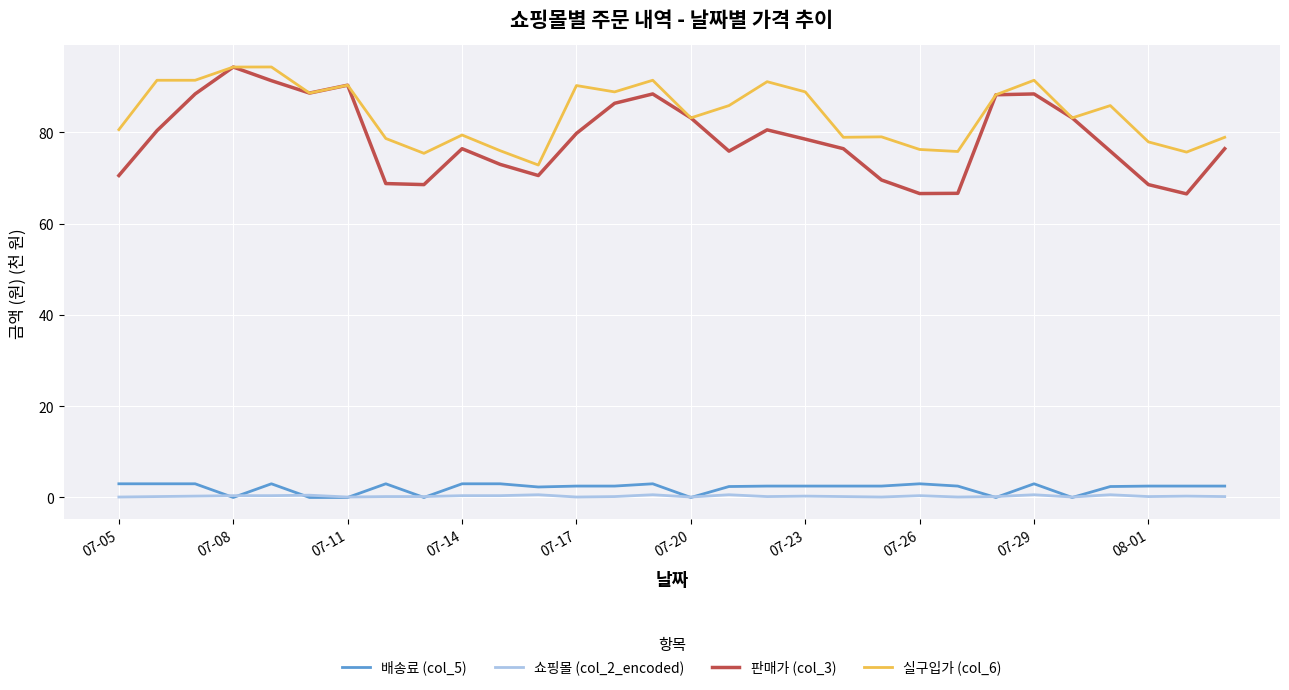

Which series has the largest range (max minus min)?

판매가 (col_3)